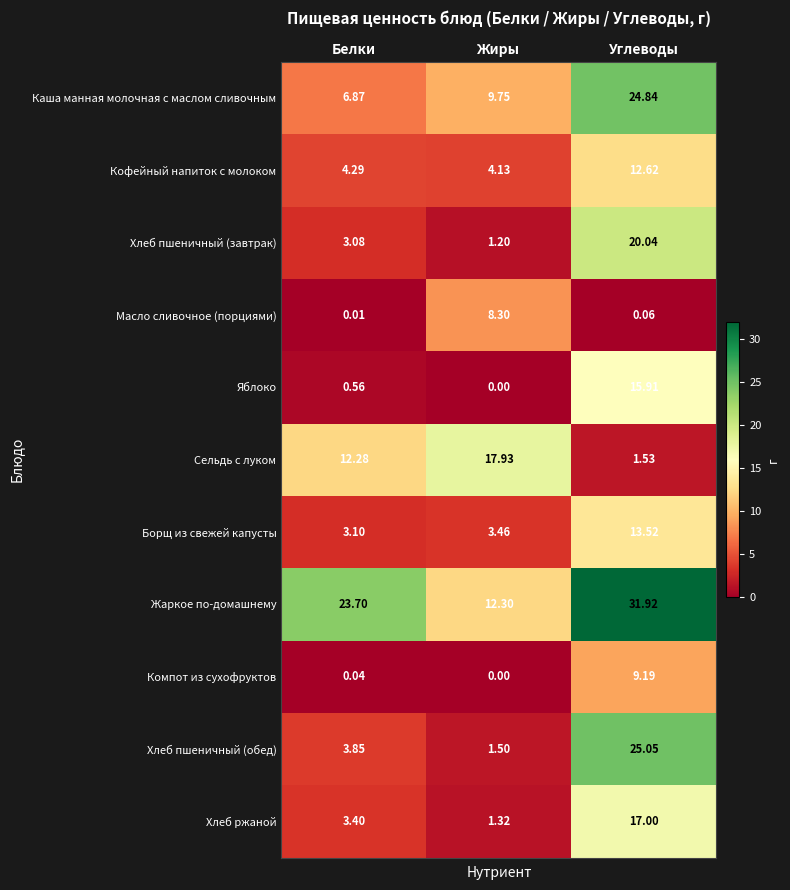

What is the total value across all series at Жиры?

59.9